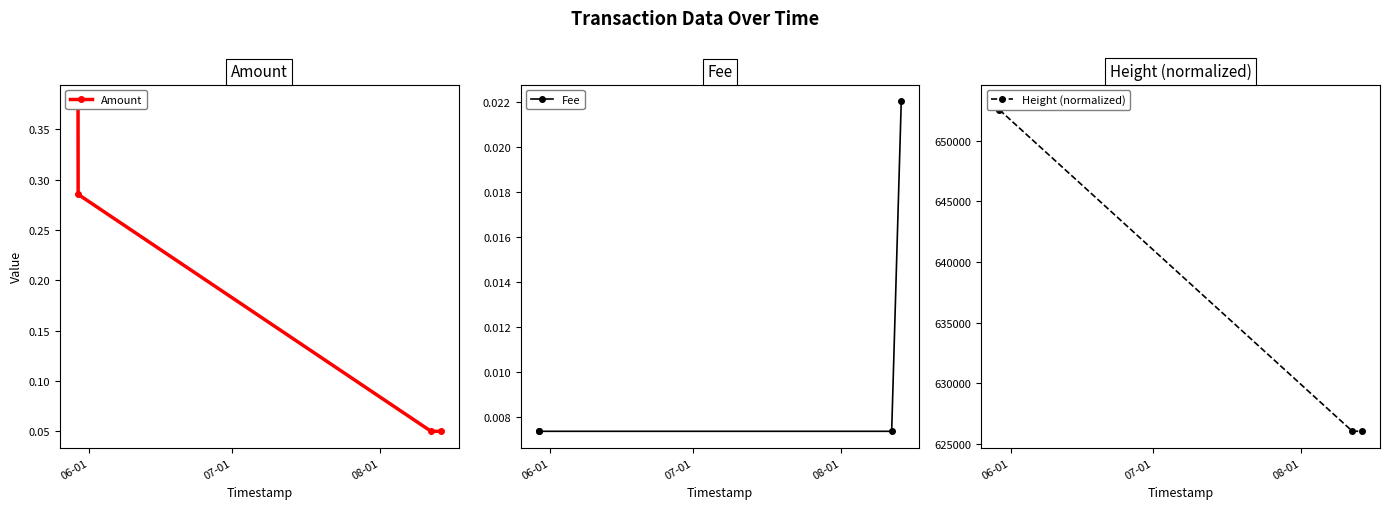

How many data points in Height (normalized) are above 652540?

1